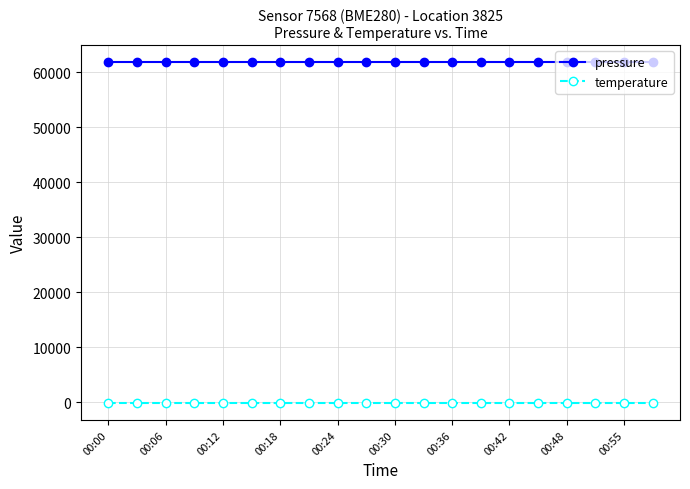

What is the average value of the temperature series?

-145.5